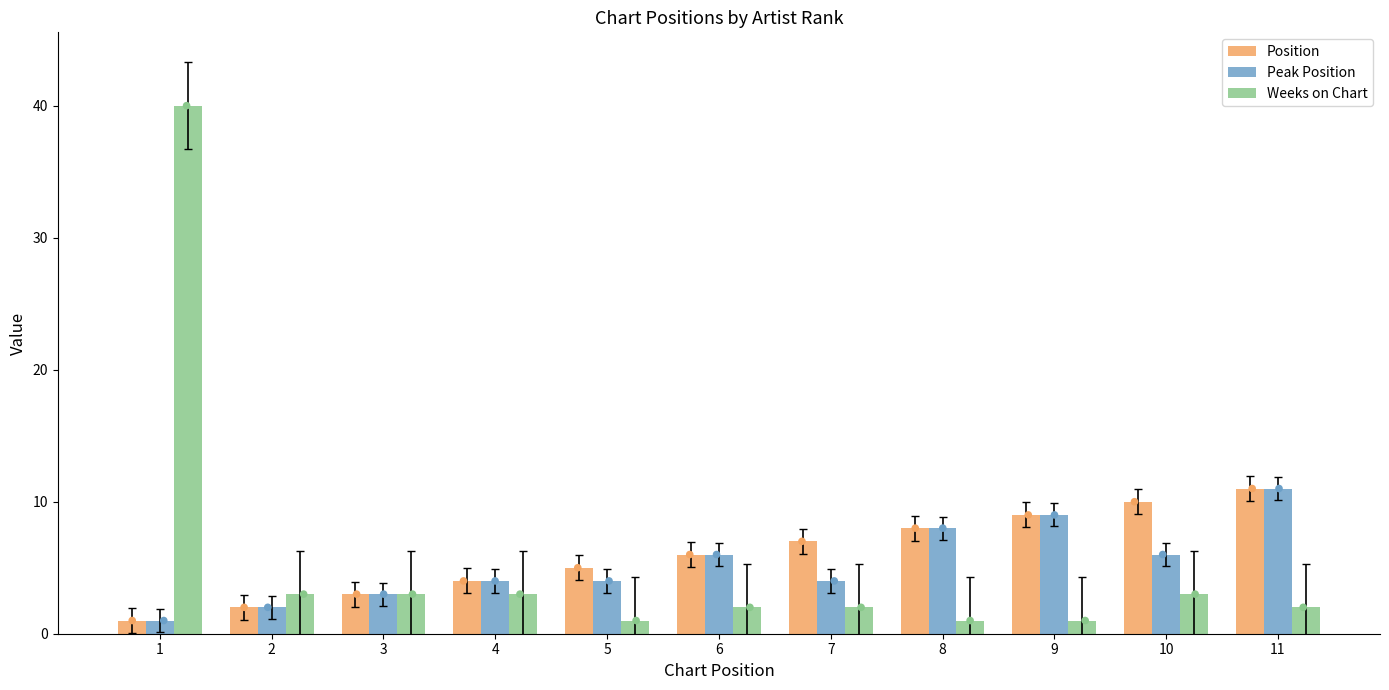

Which series contains the highest Y value?

Weeks on Chart